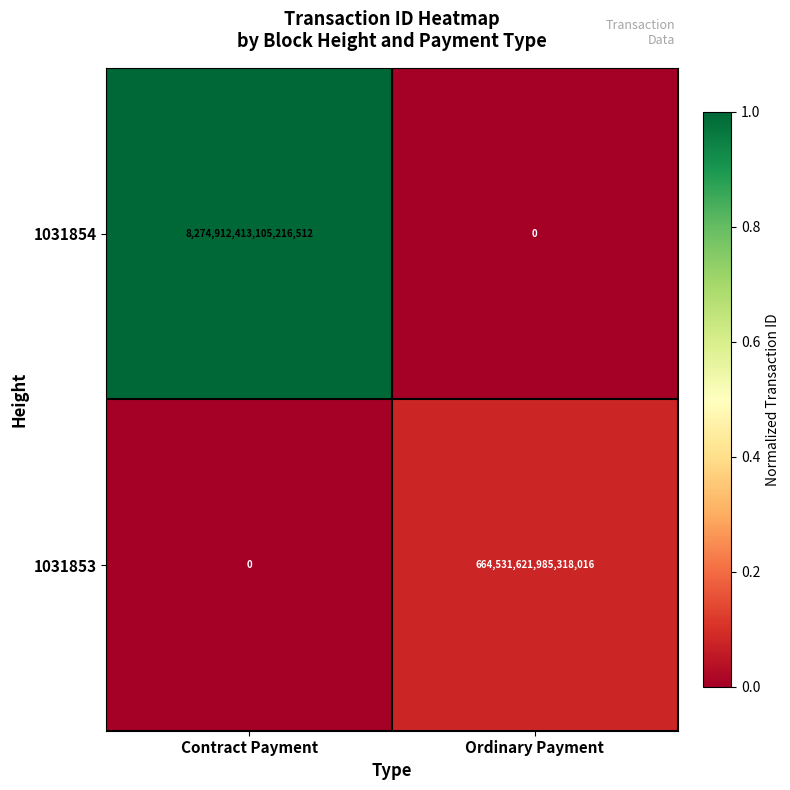

Which series has the largest total across all categories?

1031854